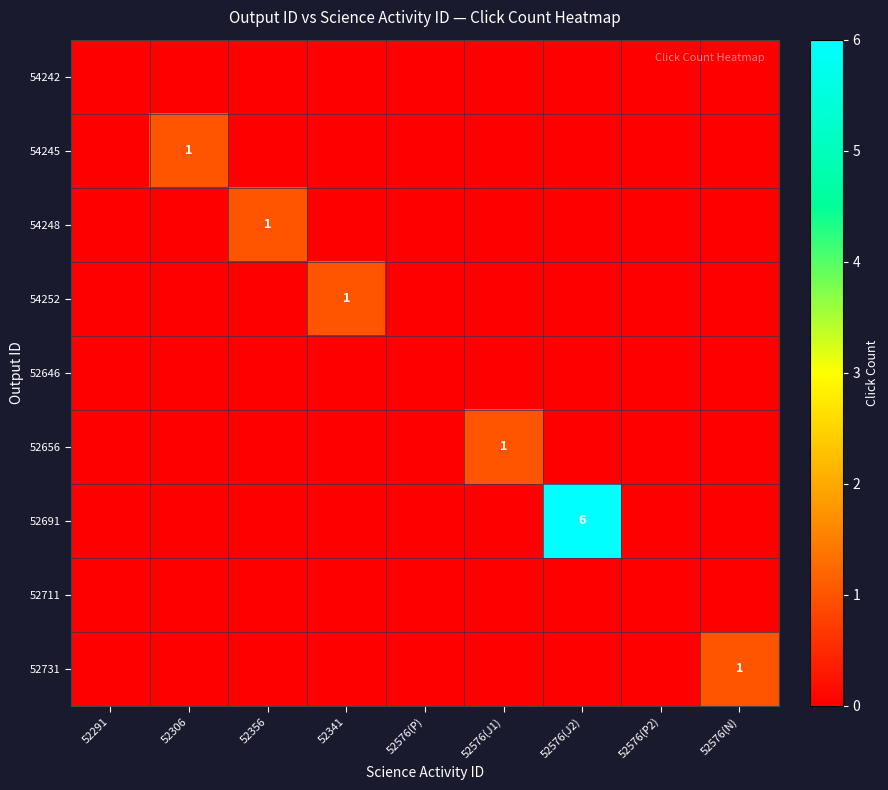

How many categories are shown in the chart?

9